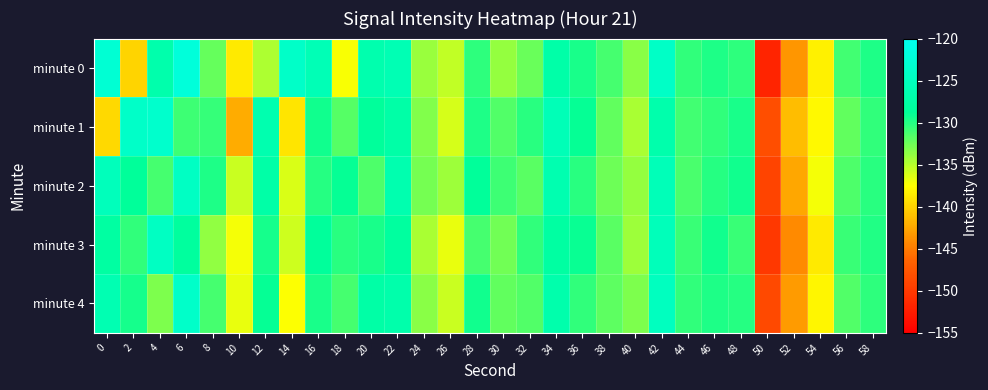

What is the spread (max minus min) of values at 42?

2.7